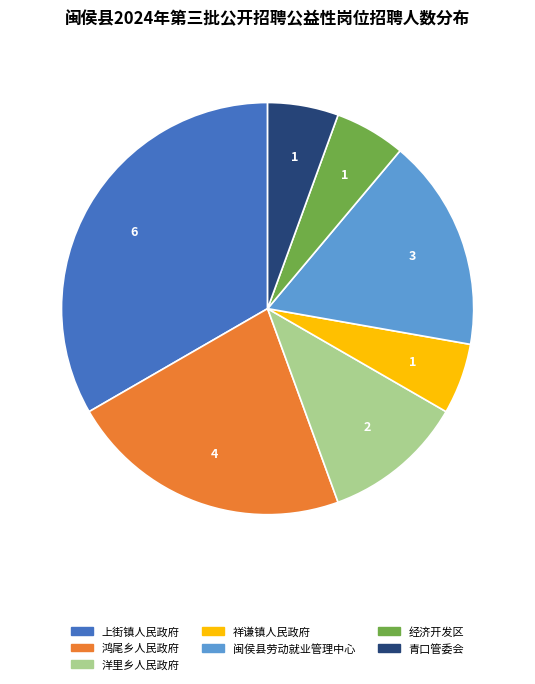

Approximately how many times larger is the value at 青口管委会 compared to 经济开发区?

1.0